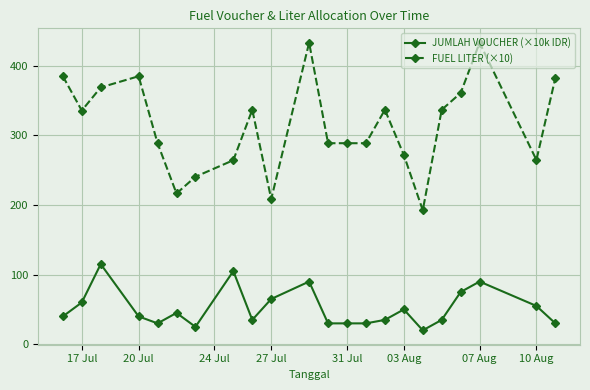

True or false: FUEL LITER (×10) and JUMLAH VOUCHER (×10k IDR) cross at least once.

False